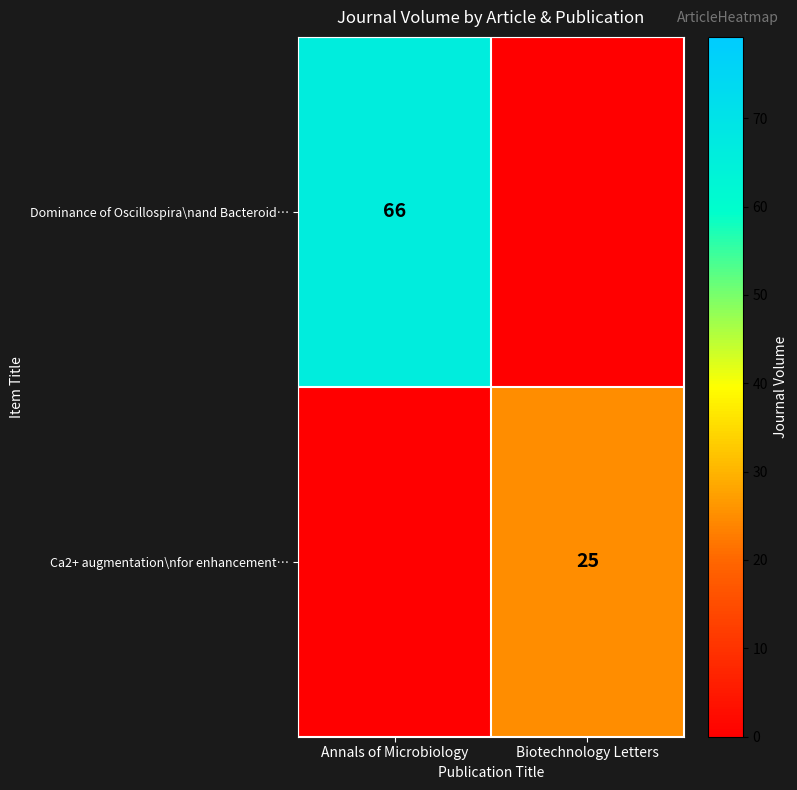

True or false: Ca2+ augmentation\nfor enhancement… has a value of 25 at Biotechnology Letters.

True